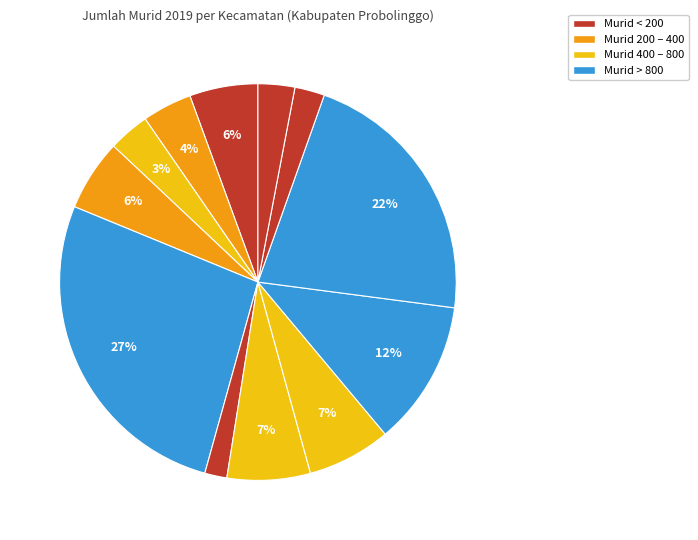

Count the number of slices in the pie.

12